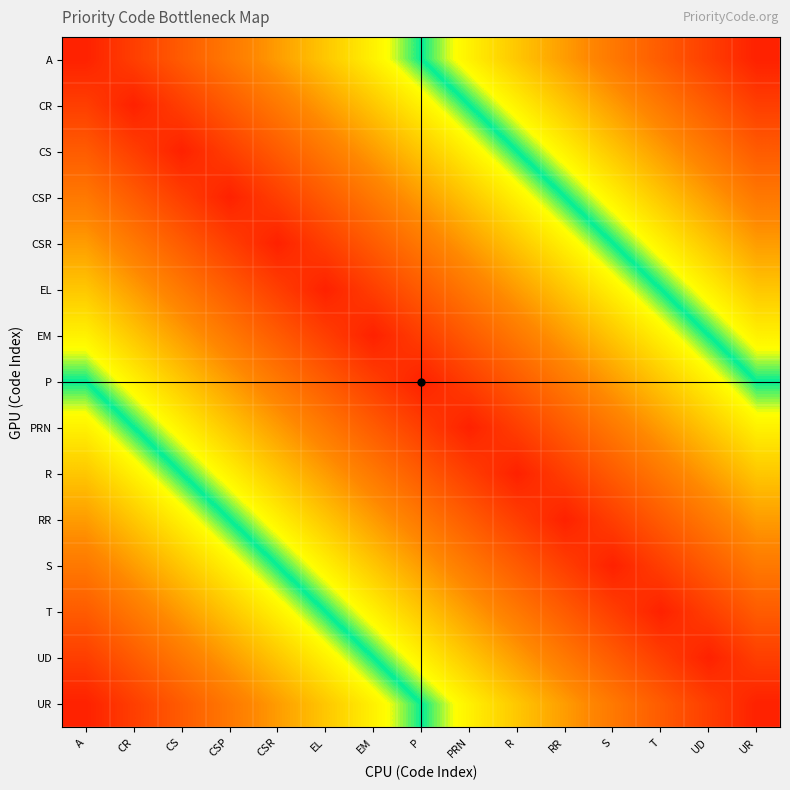

Reading left to right, list all the values displayed in this chart.

A: A=0.0	CR=0.1	CS=0.1	CSP=0.2	CSR=0.3	EL=0.4	EM=0.4	P=0.5	PRN=0.6	R=0.6	RR=0.7	S=0.8	T=0.9	UD=0.9	UR=1.0
CR: A=0.1	CR=0.0	CS=0.1	CSP=0.1	CSR=0.2	EL=0.3	EM=0.4	P=0.4	PRN=0.5	R=0.6	RR=0.6	S=0.7	T=0.8	UD=0.9	UR=0.9
CS: A=0.1	CR=0.1	CS=0.0	CSP=0.1	CSR=0.1	EL=0.2	EM=0.3	P=0.4	PRN=0.4	R=0.5	RR=0.6	S=0.6	T=0.7	UD=0.8	UR=0.9
CSP: A=0.2	CR=0.1	CS=0.1	CSP=0.0	CSR=0.1	EL=0.1	EM=0.2	P=0.3	PRN=0.4	R=0.4	RR=0.5	S=0.6	T=0.6	UD=0.7	UR=0.8
CSR: A=0.3	CR=0.2	CS=0.1	CSP=0.1	CSR=0.0	EL=0.1	EM=0.1	P=0.2	PRN=0.3	R=0.4	RR=0.4	S=0.5	T=0.6	UD=0.6	UR=0.7
EL: A=0.4	CR=0.3	CS=0.2	CSP=0.1	CSR=0.1	EL=0.0	EM=0.1	P=0.1	PRN=0.2	R=0.3	RR=0.4	S=0.4	T=0.5	UD=0.6	UR=0.6
EM: A=0.4	CR=0.4	CS=0.3	CSP=0.2	CSR=0.1	EL=0.1	EM=0.0	P=0.1	PRN=0.1	R=0.2	RR=0.3	S=0.4	T=0.4	UD=0.5	UR=0.6
P: A=0.5	CR=0.4	CS=0.4	CSP=0.3	CSR=0.2	EL=0.1	EM=0.1	P=0.0	PRN=0.1	R=0.1	RR=0.2	S=0.3	T=0.4	UD=0.4	UR=0.5
PRN: A=0.6	CR=0.5	CS=0.4	CSP=0.4	CSR=0.3	EL=0.2	EM=0.1	P=0.1	PRN=0.0	R=0.1	RR=0.1	S=0.2	T=0.3	UD=0.4	UR=0.4
R: A=0.6	CR=0.6	CS=0.5	CSP=0.4	CSR=0.4	EL=0.3	EM=0.2	P=0.1	PRN=0.1	R=0.0	RR=0.1	S=0.1	T=0.2	UD=0.3	UR=0.4
RR: A=0.7	CR=0.6	CS=0.6	CSP=0.5	CSR=0.4	EL=0.4	EM=0.3	P=0.2	PRN=0.1	R=0.1	RR=0.0	S=0.1	T=0.1	UD=0.2	UR=0.3
S: A=0.8	CR=0.7	CS=0.6	CSP=0.6	CSR=0.5	EL=0.4	EM=0.4	P=0.3	PRN=0.2	R=0.1	RR=0.1	S=0.0	T=0.1	UD=0.1	UR=0.2
T: A=0.9	CR=0.8	CS=0.7	CSP=0.6	CSR=0.6	EL=0.5	EM=0.4	P=0.4	PRN=0.3	R=0.2	RR=0.1	S=0.1	T=0.0	UD=0.1	UR=0.1
UD: A=0.9	CR=0.9	CS=0.8	CSP=0.7	CSR=0.6	EL=0.6	EM=0.5	P=0.4	PRN=0.4	R=0.3	RR=0.2	S=0.1	T=0.1	UD=0.0	UR=0.1
UR: A=1.0	CR=0.9	CS=0.9	CSP=0.8	CSR=0.7	EL=0.6	EM=0.6	P=0.5	PRN=0.4	R=0.4	RR=0.3	S=0.2	T=0.1	UD=0.1	UR=0.0